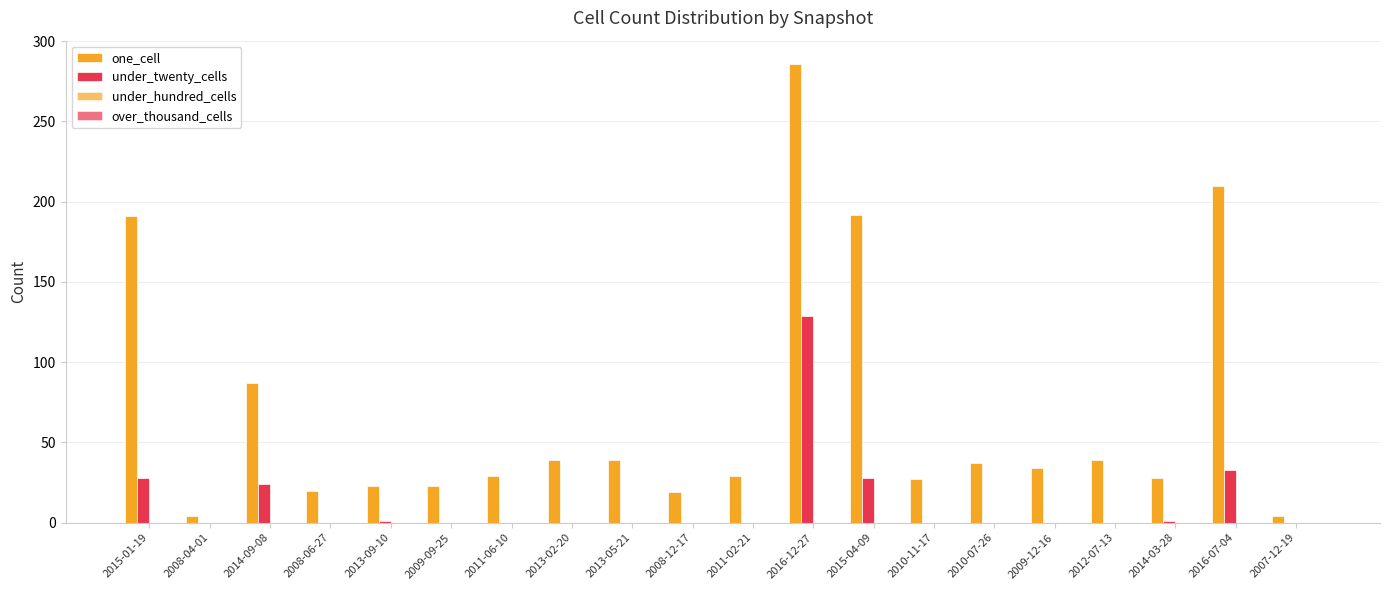

Reading left to right, what are all the values shown in this chart?

one_cell: 2015-01-19=191	2008-04-01=4	2014-09-08=87	2008-06-27=20	2013-09-10=23	2009-09-25=23	2011-06-10=29	2013-02-20=39	2013-05-21=39	2008-12-17=19	2011-02-21=29	2016-12-27=286	2015-04-09=192	2010-11-17=27	2010-07-26=37	2009-12-16=34	2012-07-13=39	2014-03-28=28	2016-07-04=210	2007-12-19=4
under_twenty_cells: 2015-01-19=28	2008-04-01=0	2014-09-08=24	2008-06-27=0	2013-09-10=1	2009-09-25=0	2011-06-10=0	2013-02-20=0	2013-05-21=0	2008-12-17=0	2011-02-21=0	2016-12-27=129	2015-04-09=28	2010-11-17=0	2010-07-26=0	2009-12-16=0	2012-07-13=0	2014-03-28=1	2016-07-04=33	2007-12-19=0
under_hundred_cells: 2015-01-19=0	2008-04-01=0	2014-09-08=0	2008-06-27=0	2013-09-10=0	2009-09-25=0	2011-06-10=0	2013-02-20=0	2013-05-21=0	2008-12-17=0	2011-02-21=0	2016-12-27=0	2015-04-09=0	2010-11-17=0	2010-07-26=0	2009-12-16=0	2012-07-13=0	2014-03-28=0	2016-07-04=0	2007-12-19=0
over_thousand_cells: 2015-01-19=0	2008-04-01=0	2014-09-08=0	2008-06-27=0	2013-09-10=0	2009-09-25=0	2011-06-10=0	2013-02-20=0	2013-05-21=0	2008-12-17=0	2011-02-21=0	2016-12-27=0	2015-04-09=0	2010-11-17=0	2010-07-26=0	2009-12-16=0	2012-07-13=0	2014-03-28=0	2016-07-04=0	2007-12-19=0